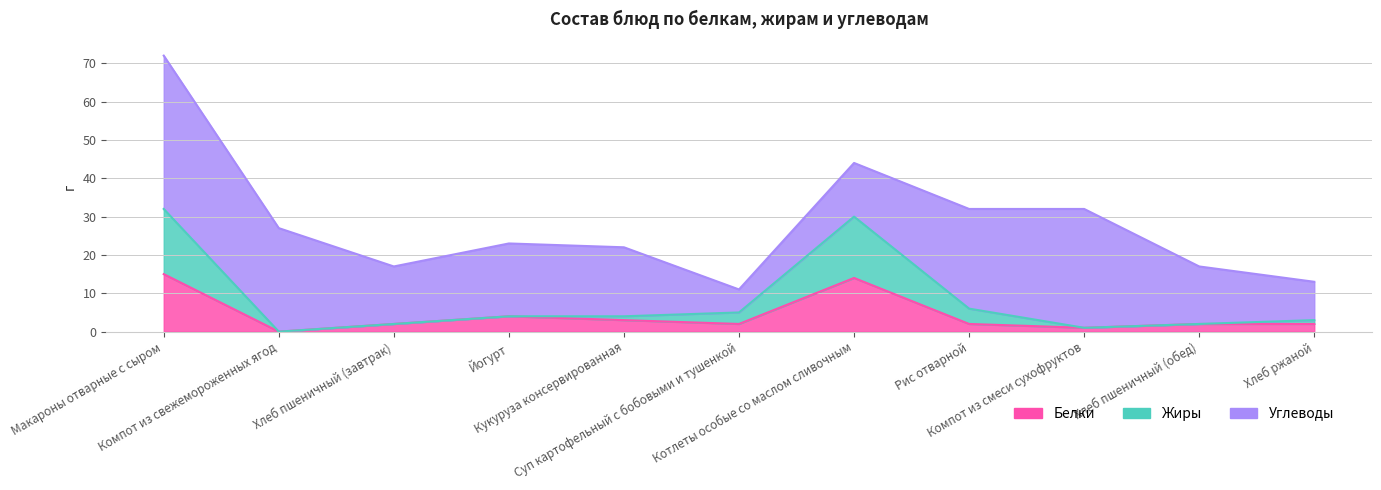

Is it true that Белки equals 2 at Хлеб ржаной?

True